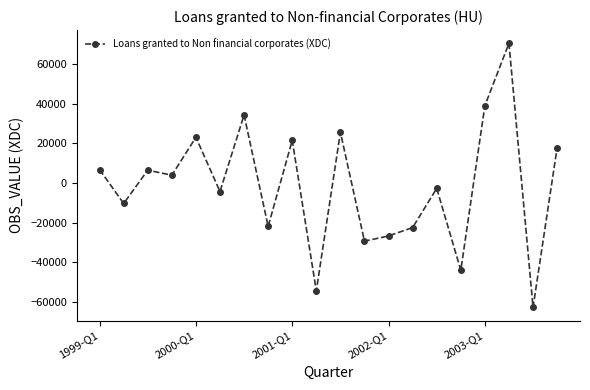

What is the difference between the maximum and minimum values?

133316